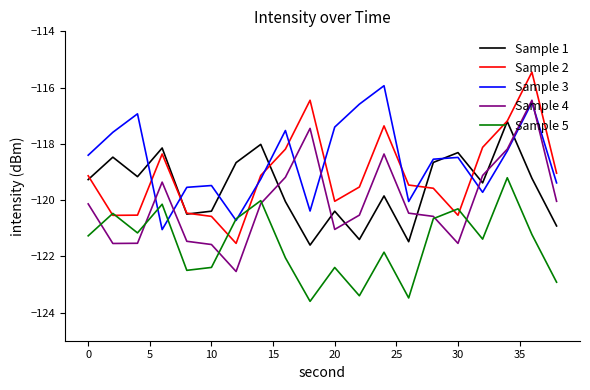

Which series has the largest total across all categories?

Sample 3